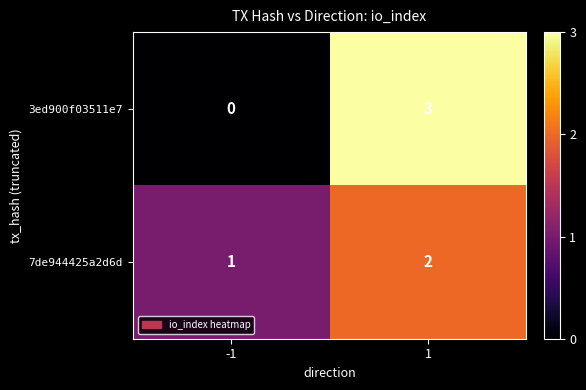

How many categories are shown in the chart?

2